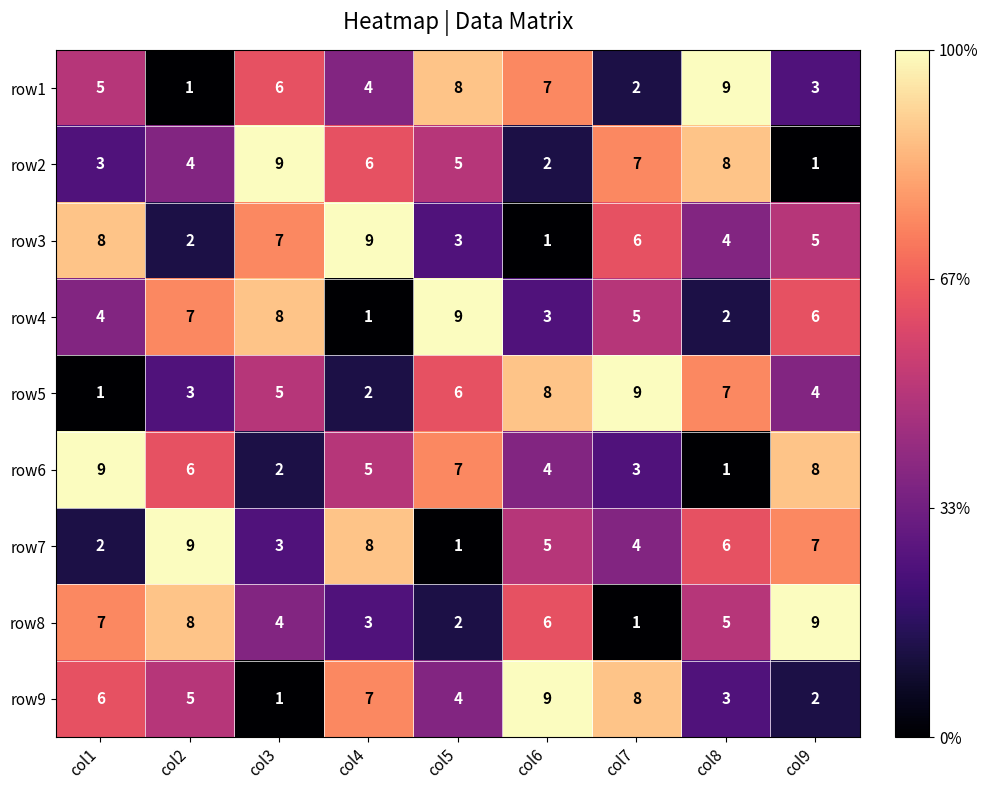

What is the greatest value displayed?

9